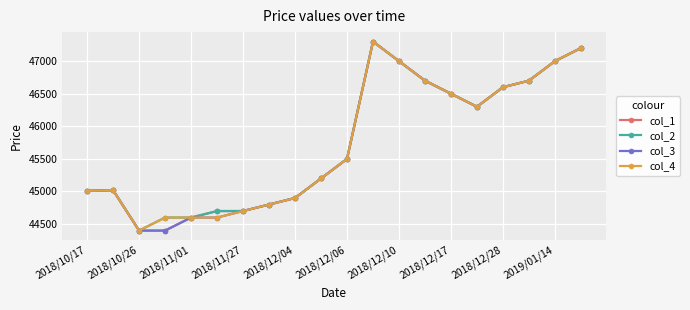

What is the value of the col_1 point at the 5th from the left?

44600